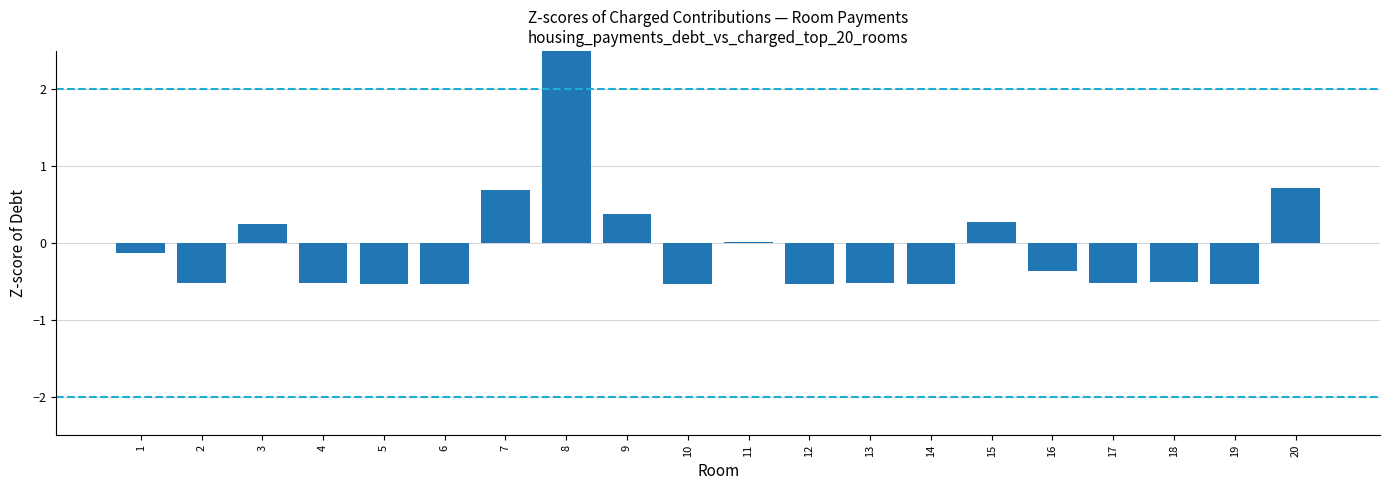

Reading left to right, list all the values displayed in this chart.

1=-0.1	2=-0.5	3=0.2	4=-0.5	5=-0.5	6=-0.5	7=0.7	8=3.9	9=0.4	10=-0.5	11=0.0	12=-0.5	13=-0.5	14=-0.5	15=0.3	16=-0.4	17=-0.5	18=-0.5	19=-0.5	20=0.7